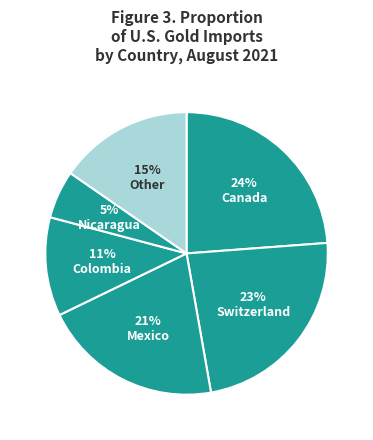

Count the number of slices in the pie.

6